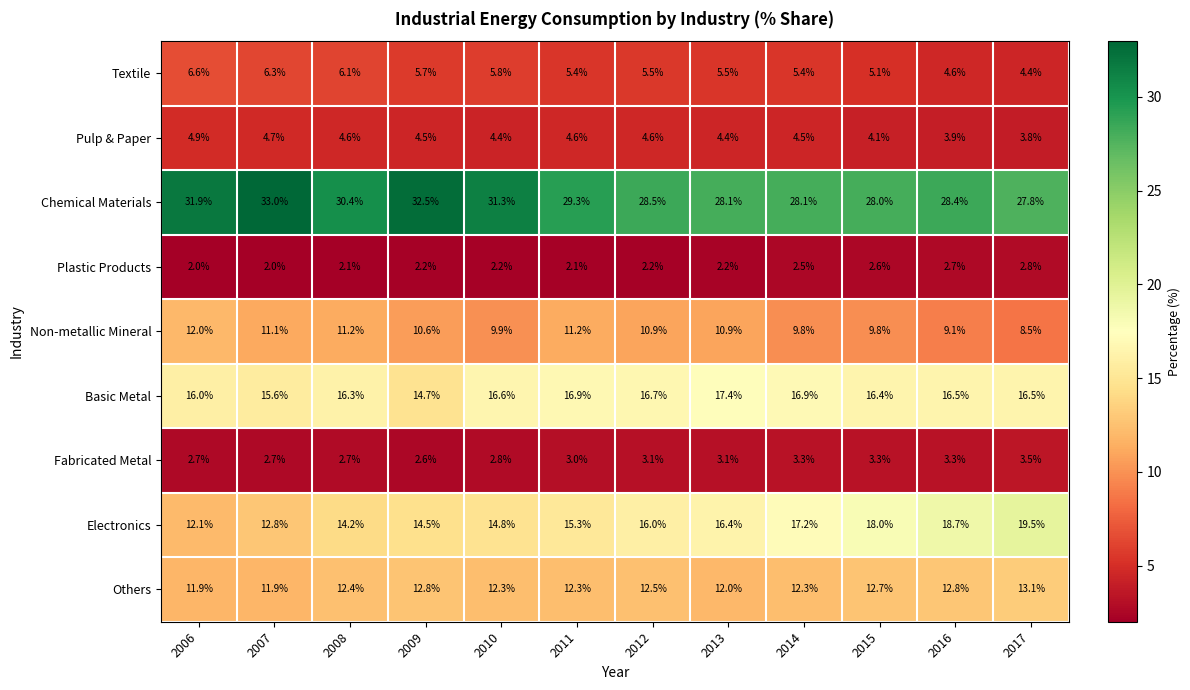

Between 2006 and 2010, which series saw the biggest shift?

Electronics